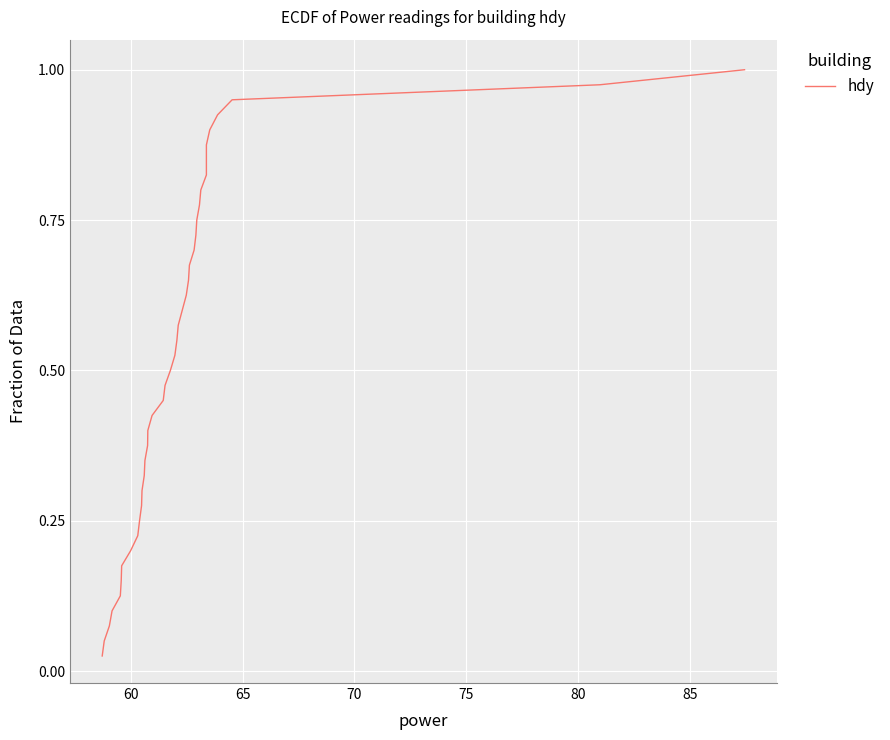

What is the maximum value shown in the chart?

1.0